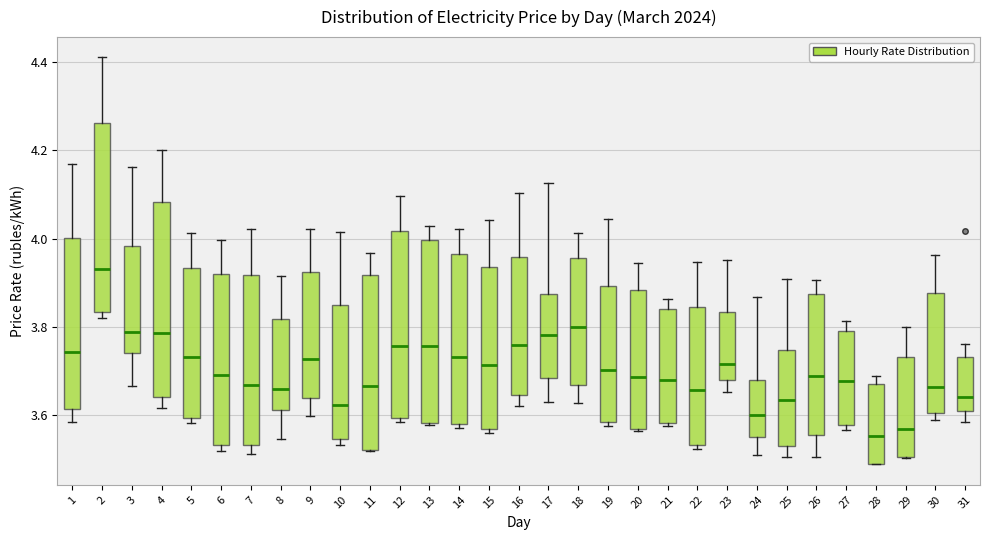

Which box has the highest median line?

2